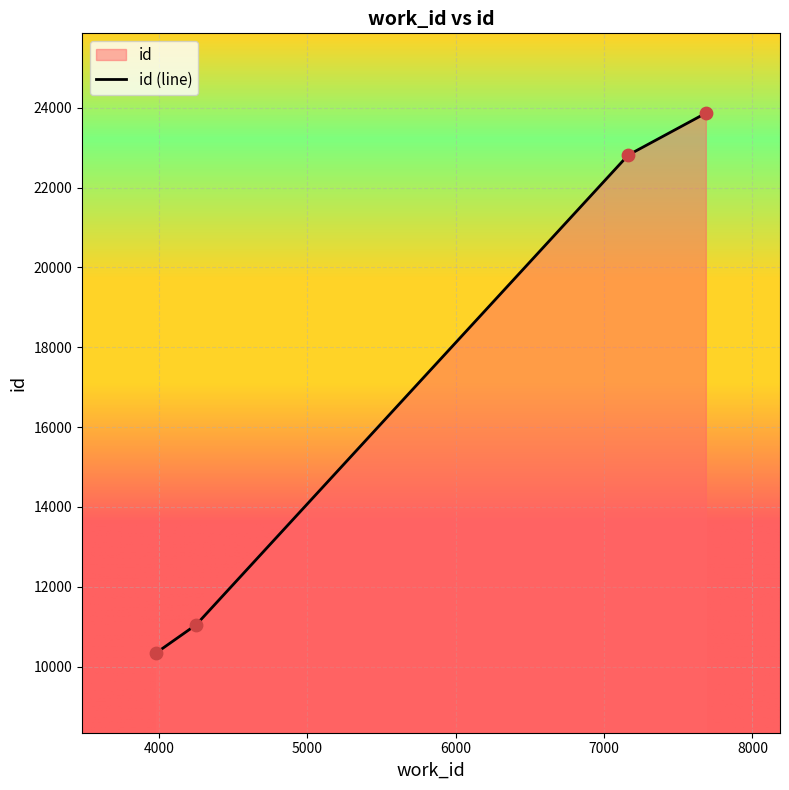

Approximately how many times larger is the value at 7686 compared to 4251?

2.2